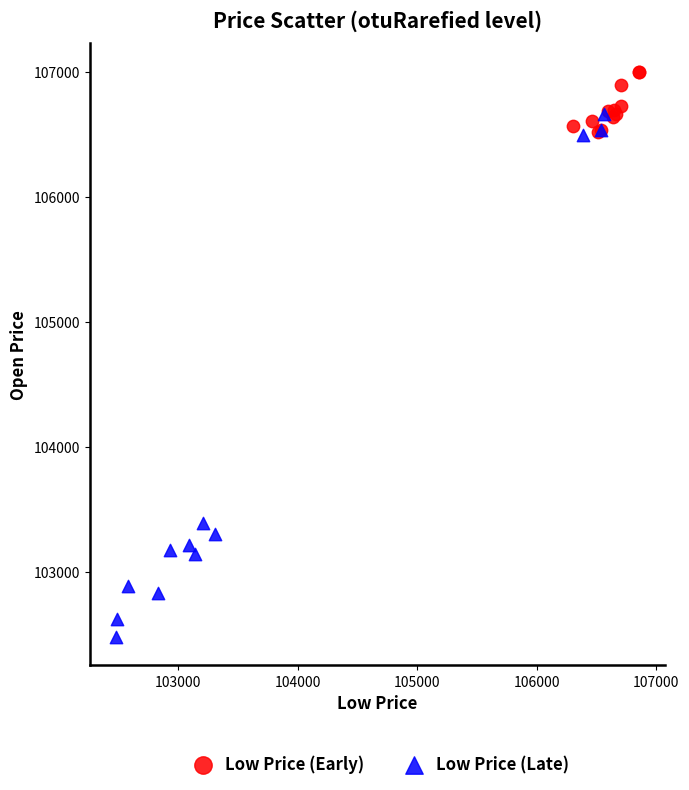

Which series contains the lowest Y value?

Low Price (Late)